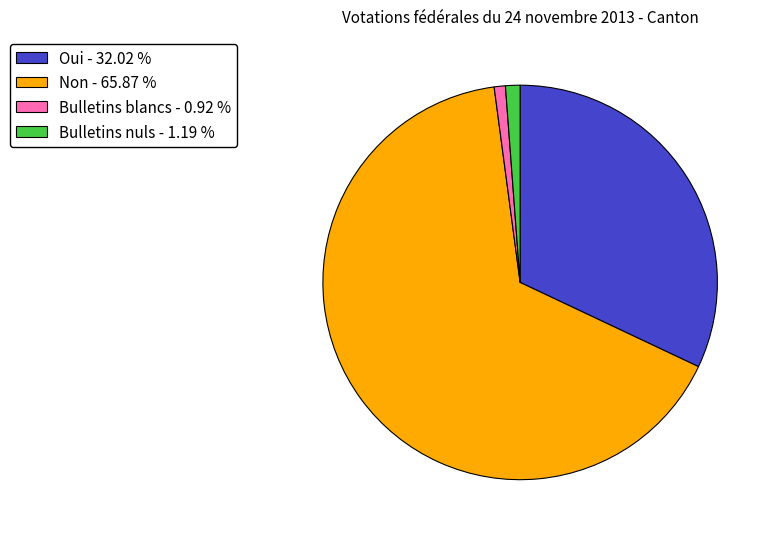

Combined, do Oui - 32.02 % and Bulletins blancs - 0.92 % account for over 50%?

No